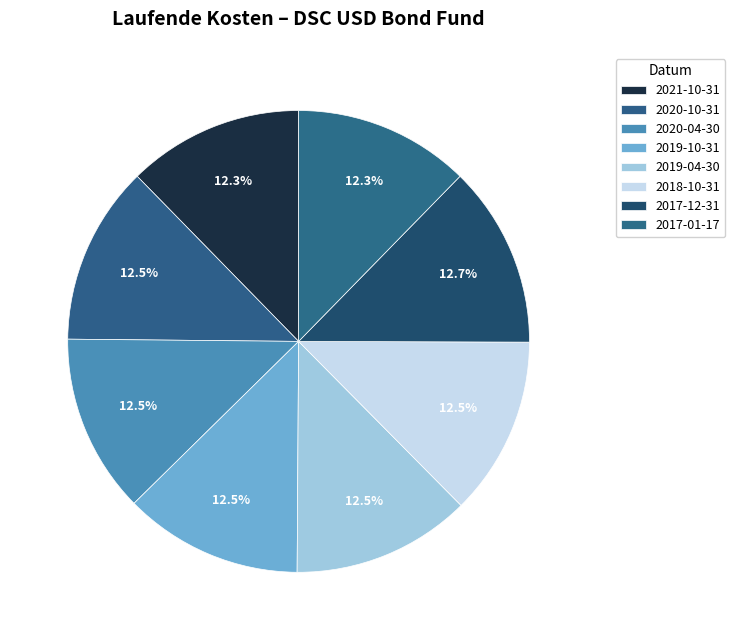

Which slice is the smallest?

2021-10-31